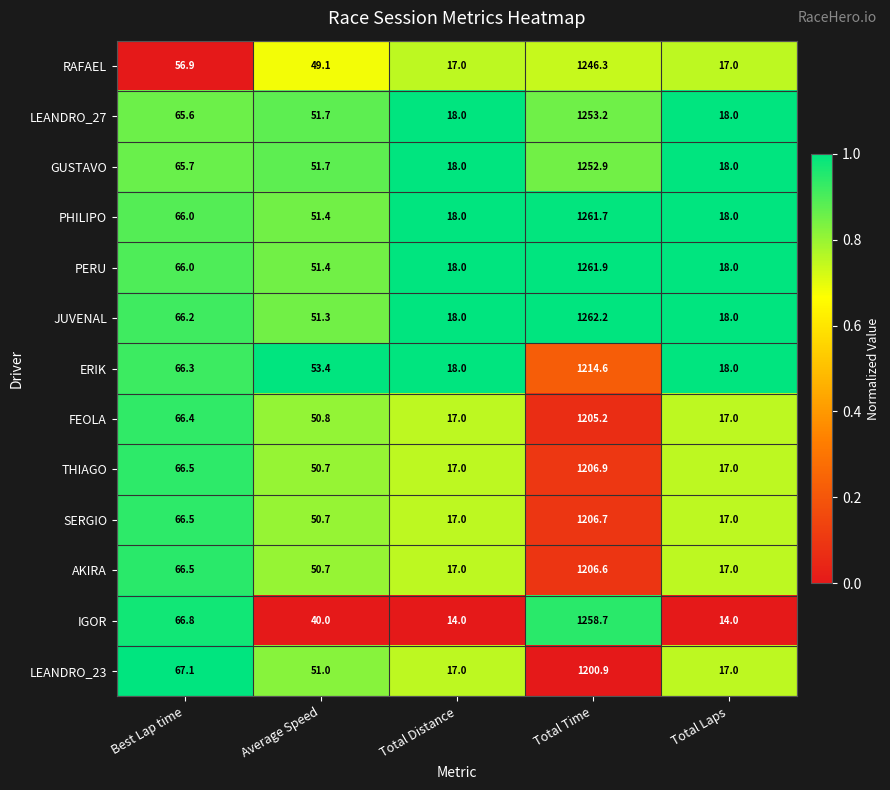

Which series has the largest total across all categories?

JUVENAL